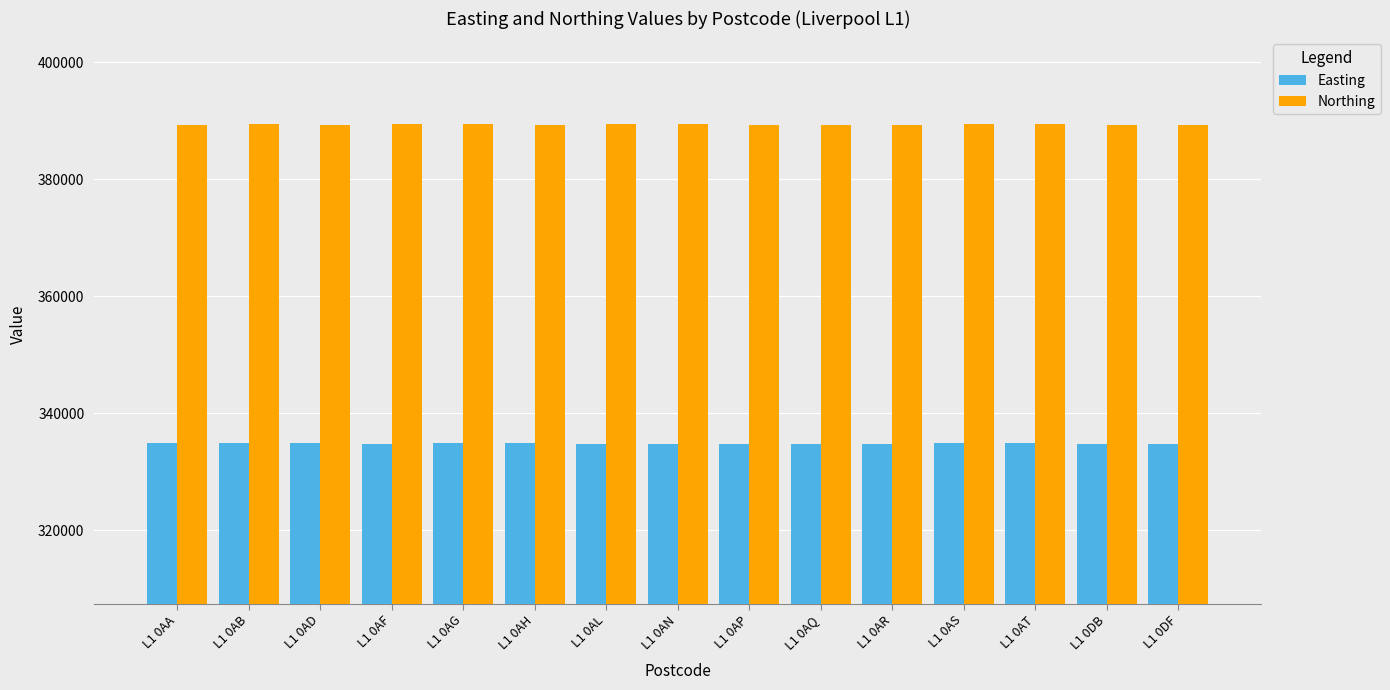

Count the number of data series in this chart.

2